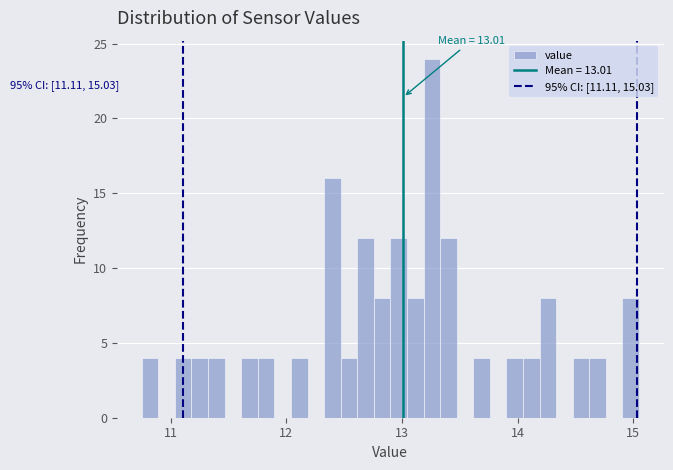

Around what value on the x-axis is the tallest bar? Give the approximate position of its centre, as read against the axis.

13.3